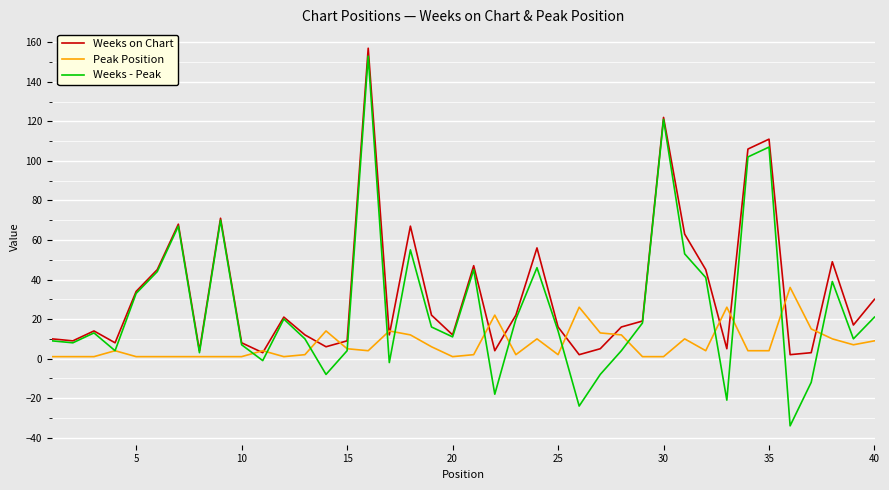

How many distinct data groups are displayed?

3